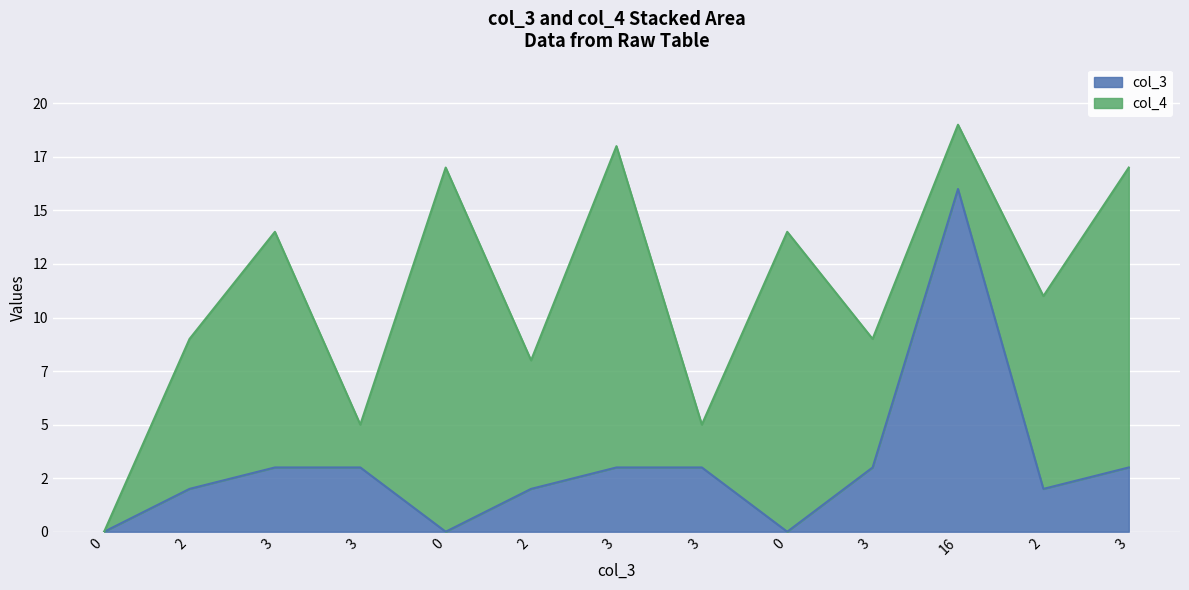

Where is the data nearest to the value 8?

3